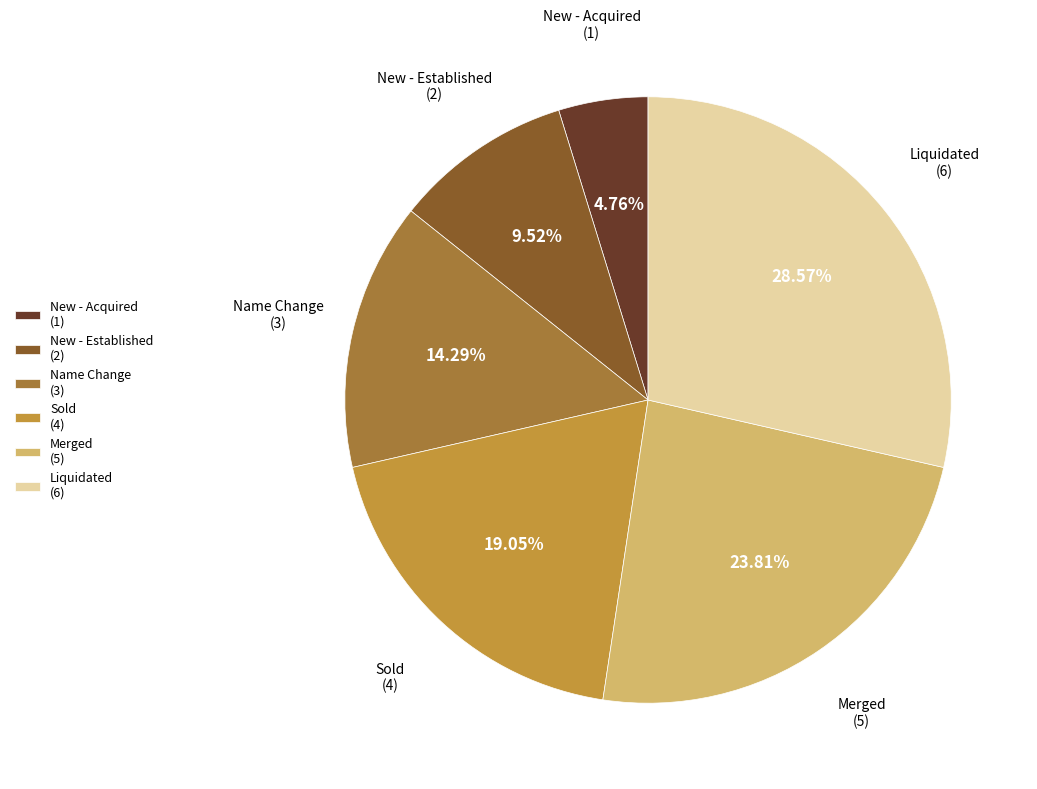

What is the ratio of the value at Sold (4) to the value at Liquidated (6)?

0.7